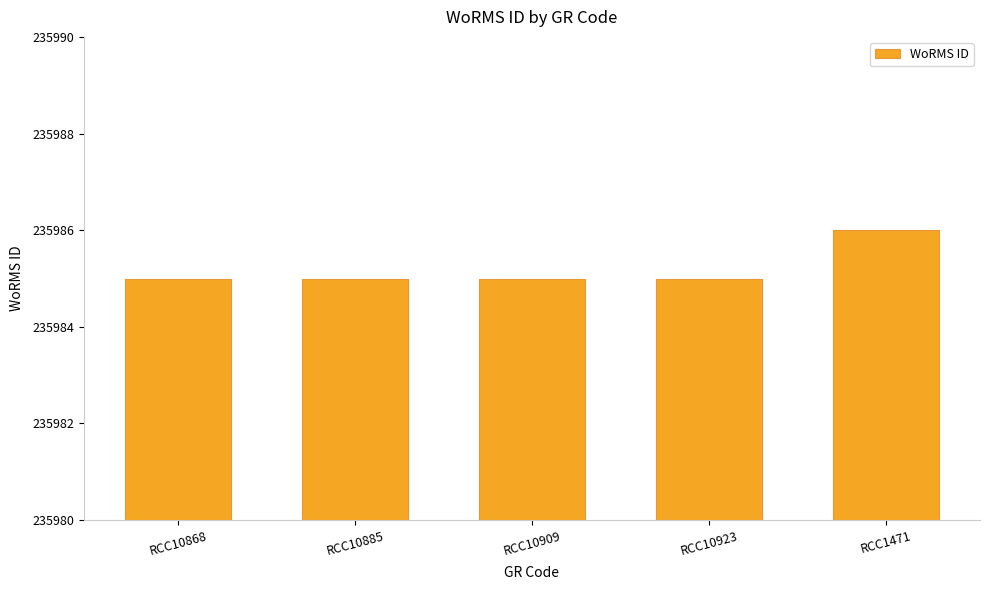

What is the sum of the values at RCC10868 and RCC10923?

471970